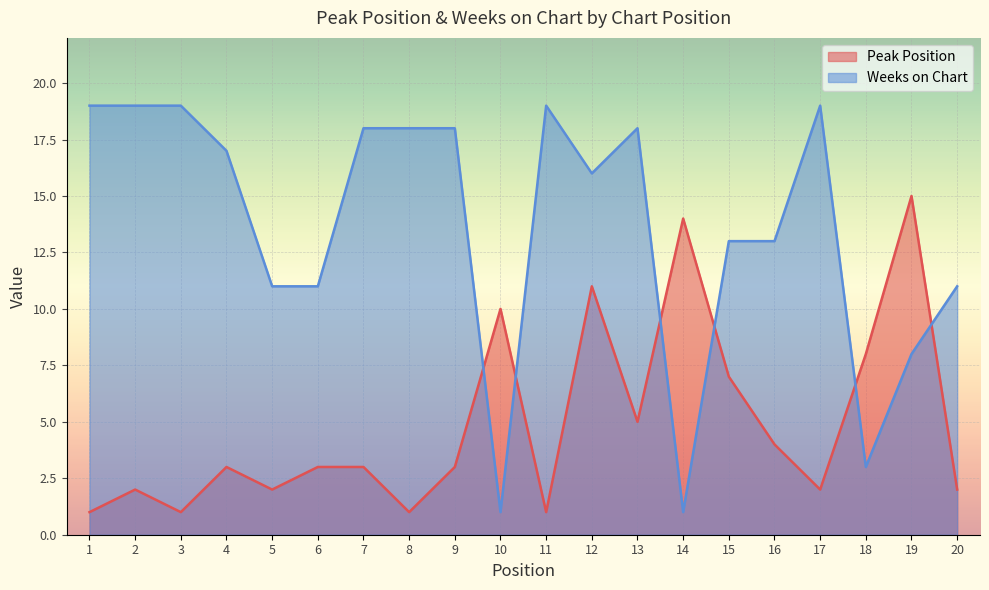

List the series in order of their overall mean, highest first.

Weeks on Chart, Peak Position